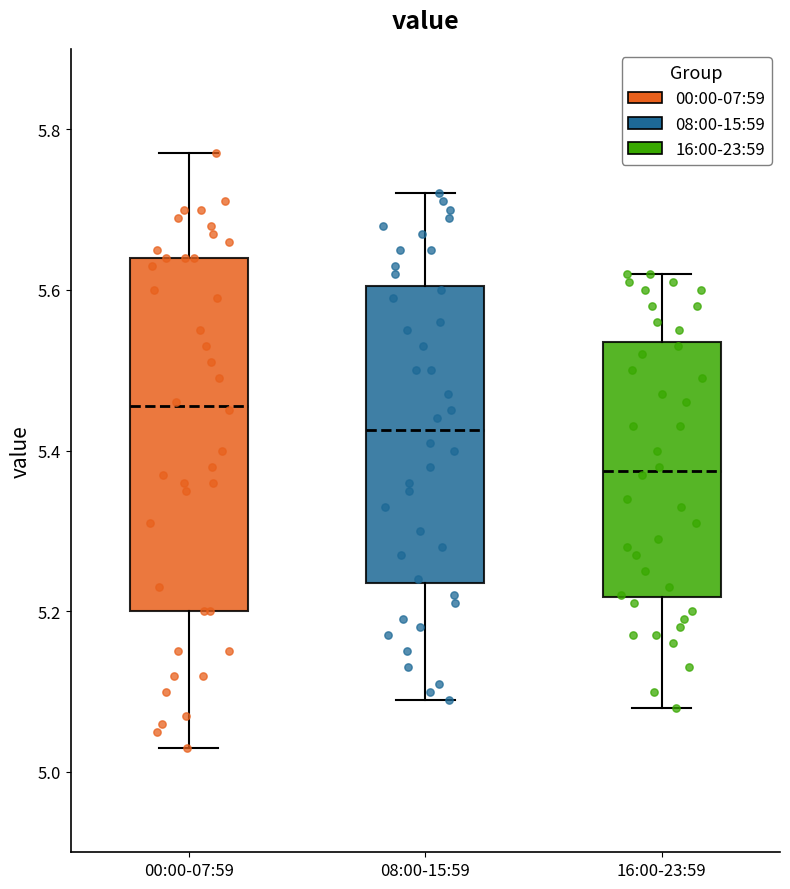

Which box is the tallest, from its lower edge to its upper edge?

00:00-07:59